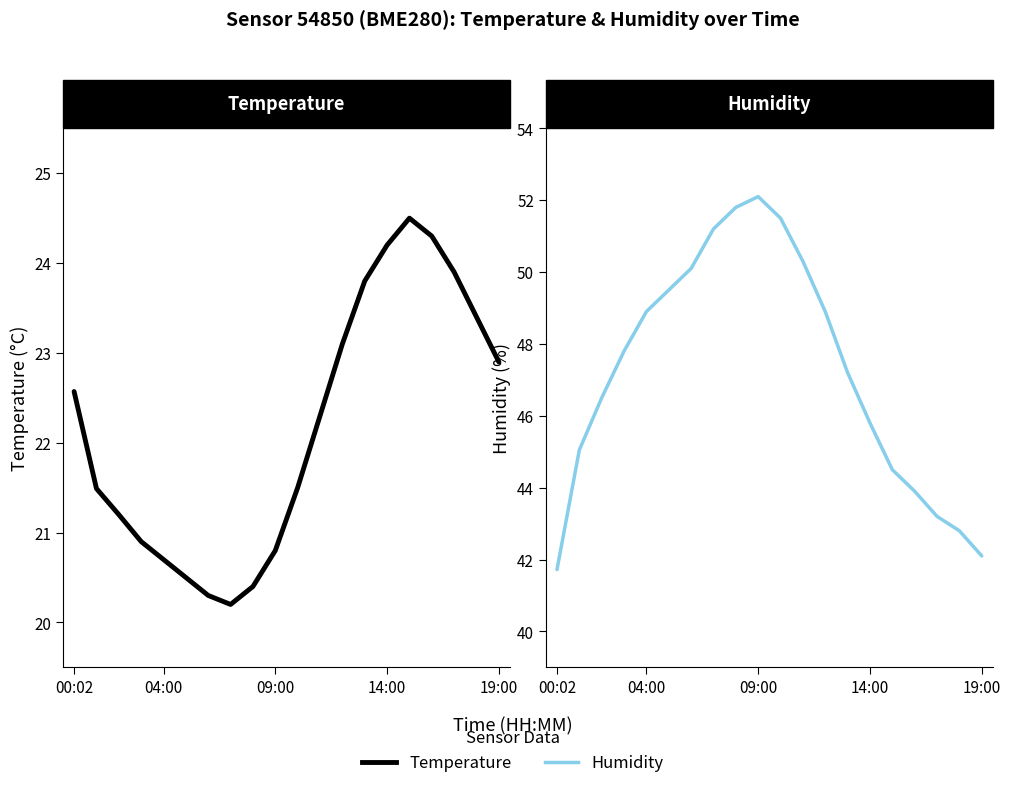

What is the label of the 20th point from the left?

19:00